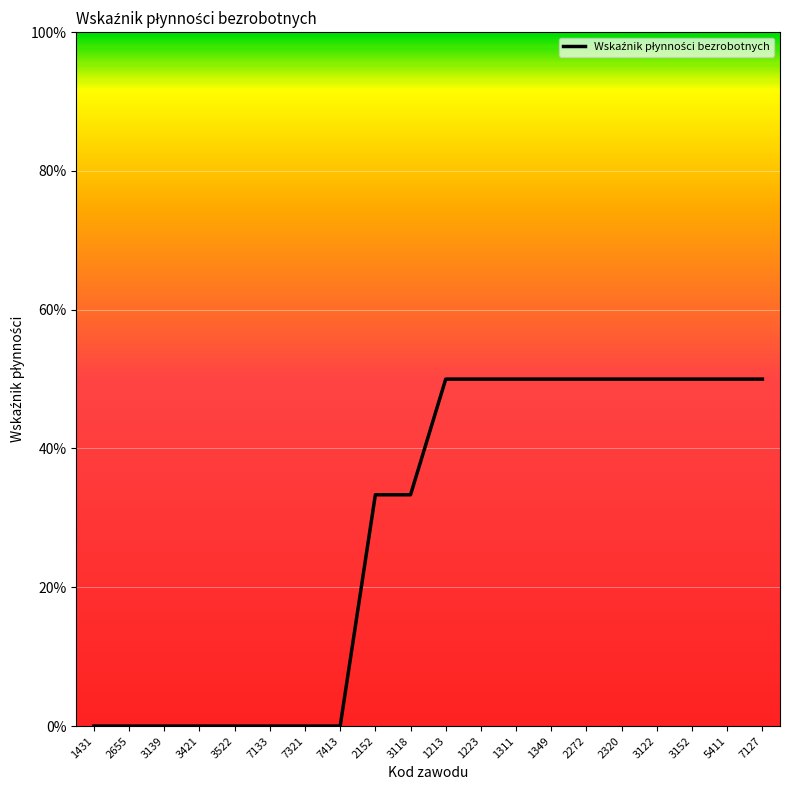

What is the label of the 5th point from the right?

2320